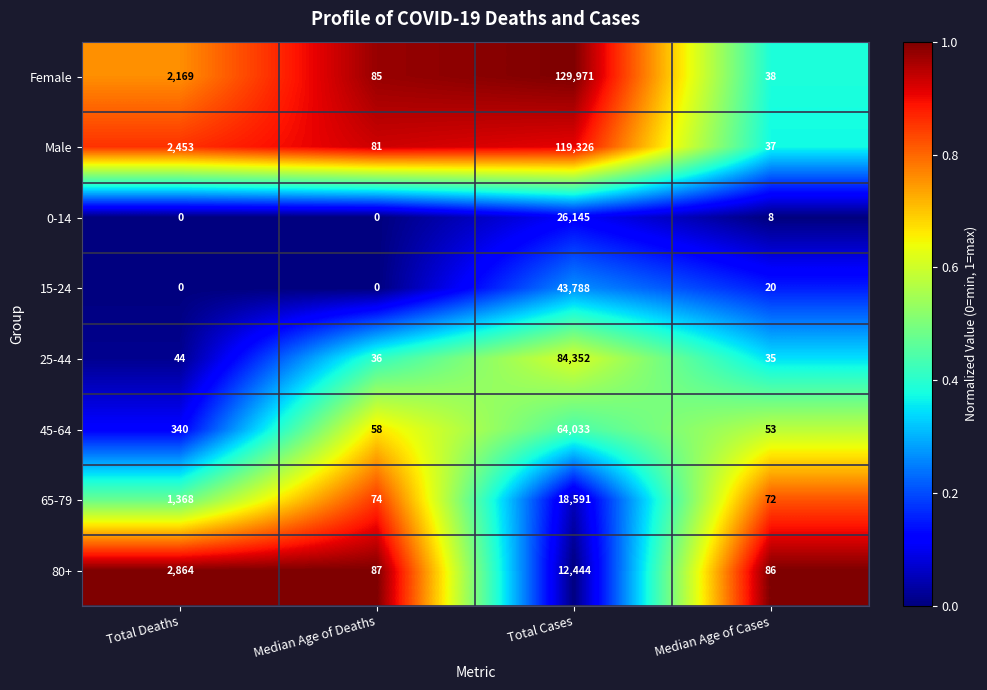

Which series has the widest spread of values?

Female